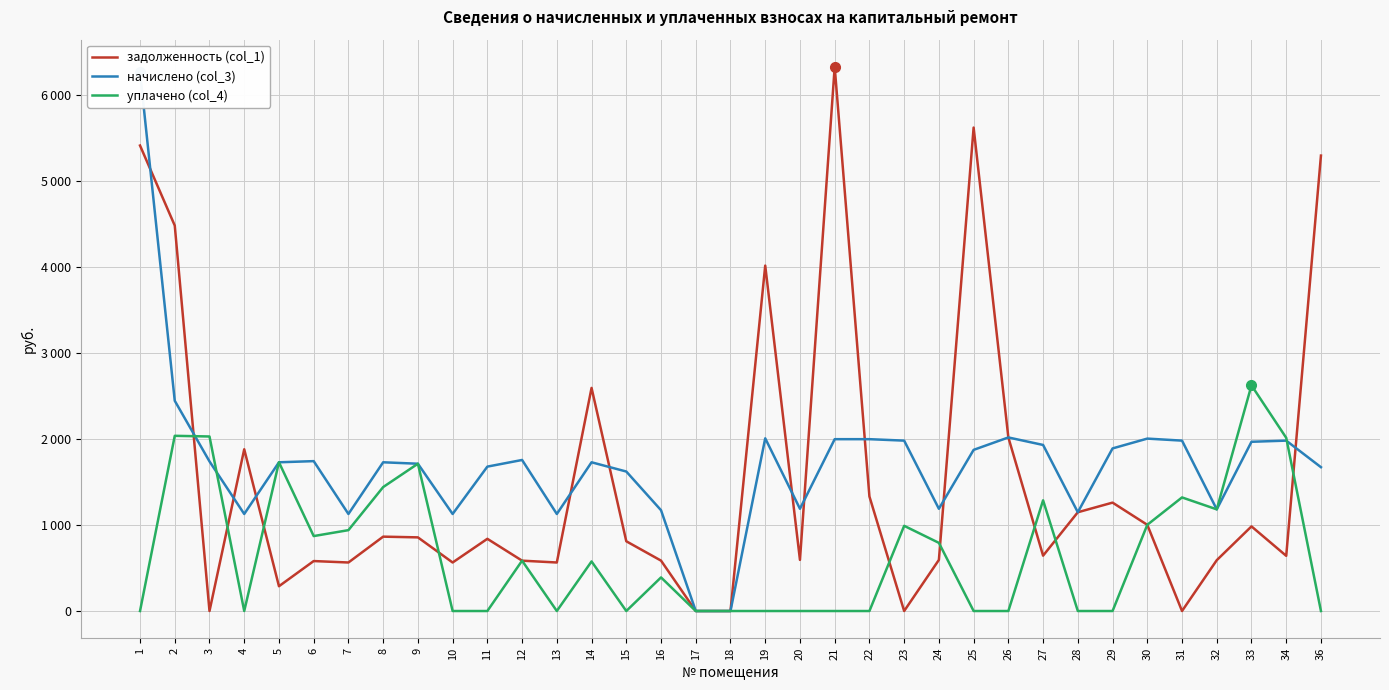

Is it true that начислено (col_3) equals 1622.9 at 15?

True